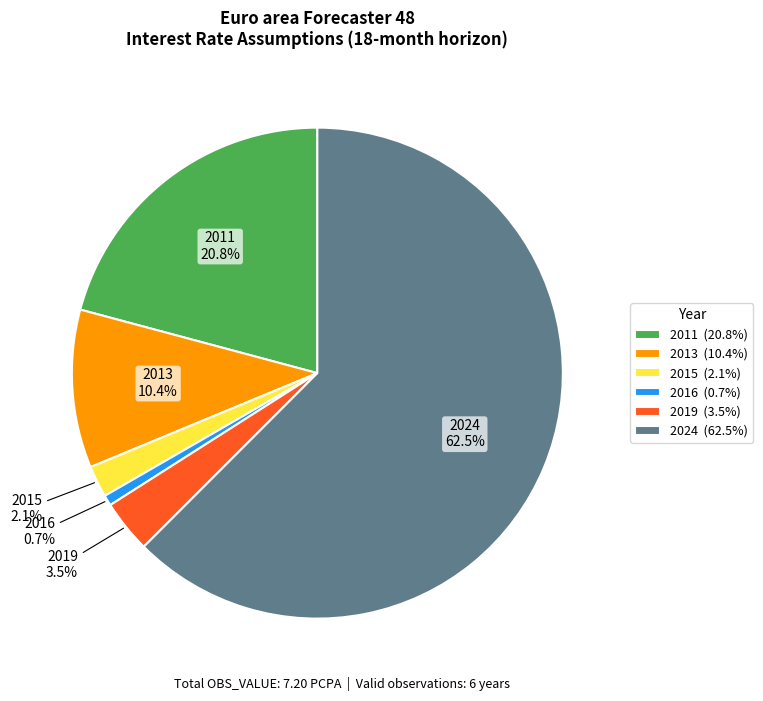

Combined, what portion of the pie is 2011 and 2019?

24.3%